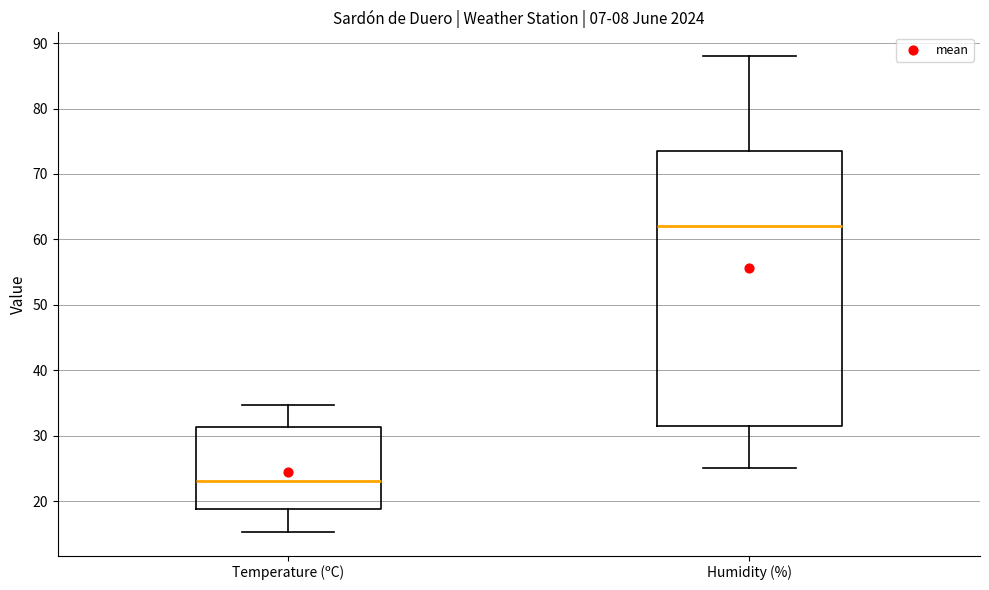

Reading left to right, read every box against the y-axis: the position of its median line, the range the box covers, and the ends of its whiskers. The values are not printed on the chart, so give them approximately, as read against the axis.

Temperature (ºC): median 23, box 19 to 31, whiskers 15 to 35
Humidity (%): median 62, box 32 to 74, whiskers 25 to 88